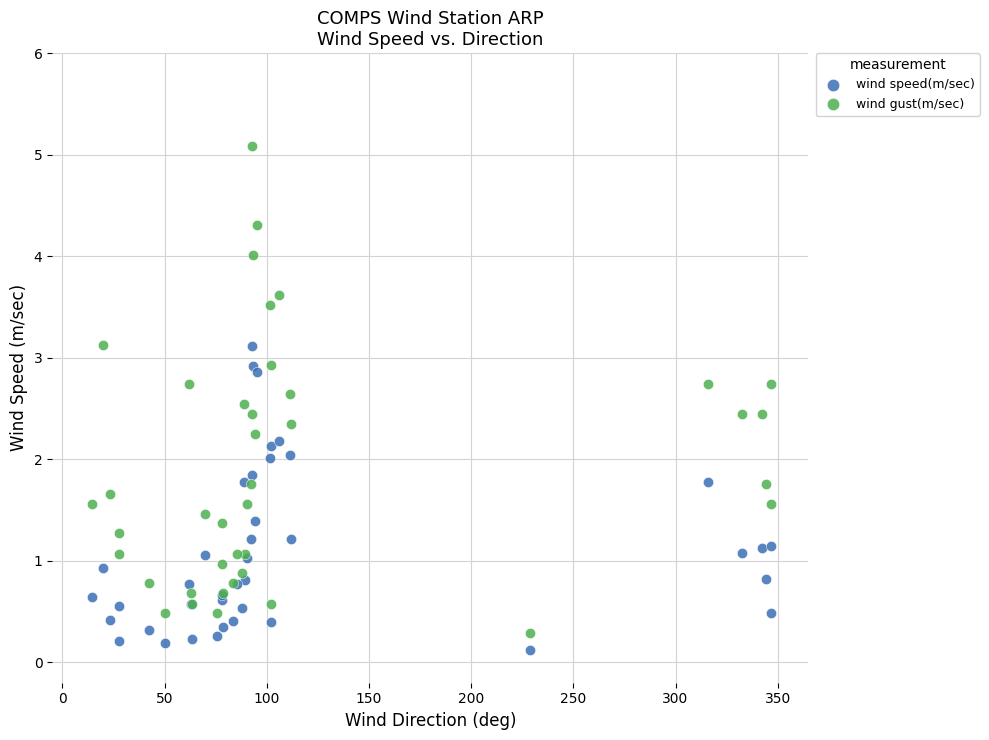

Which series has the largest Y range (max minus min)?

wind gust(m/sec)